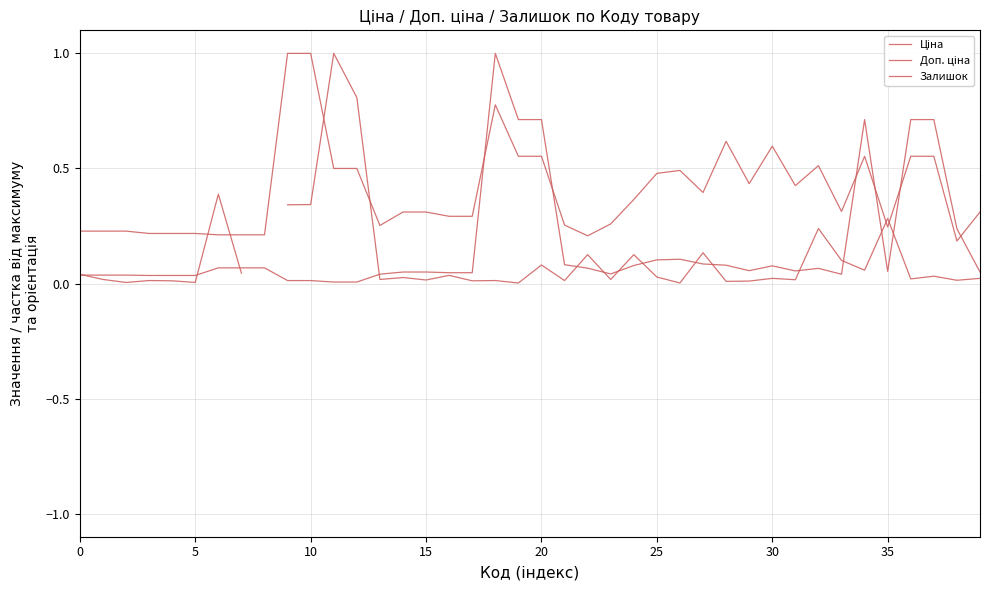

Which series has the widest spread of values?

Залишок